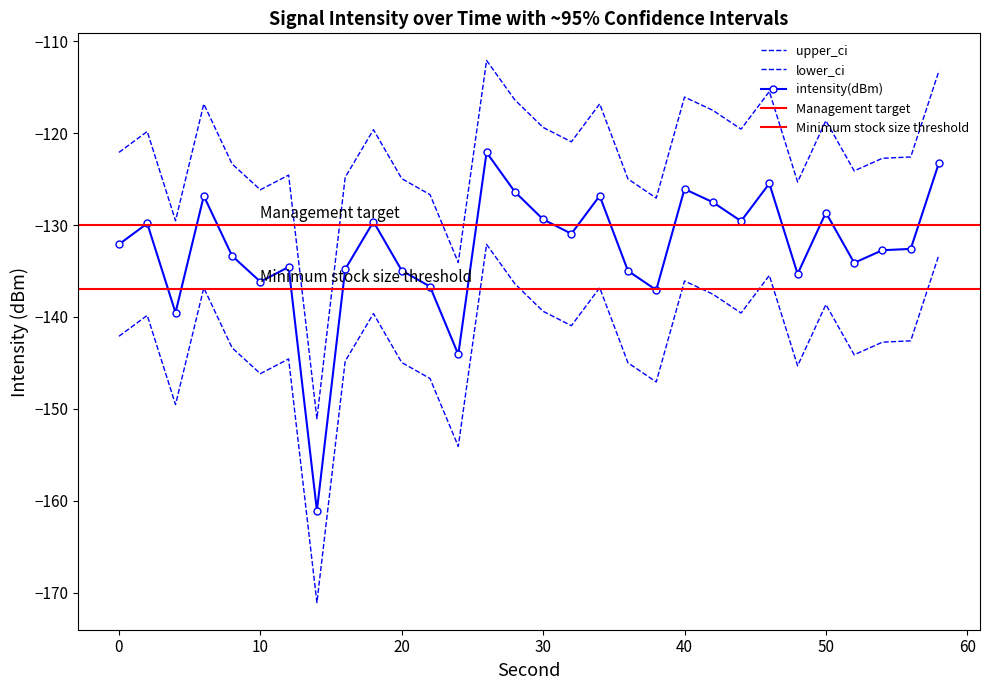

True or false: upper_ci has more than 2 interior local peaks.

True